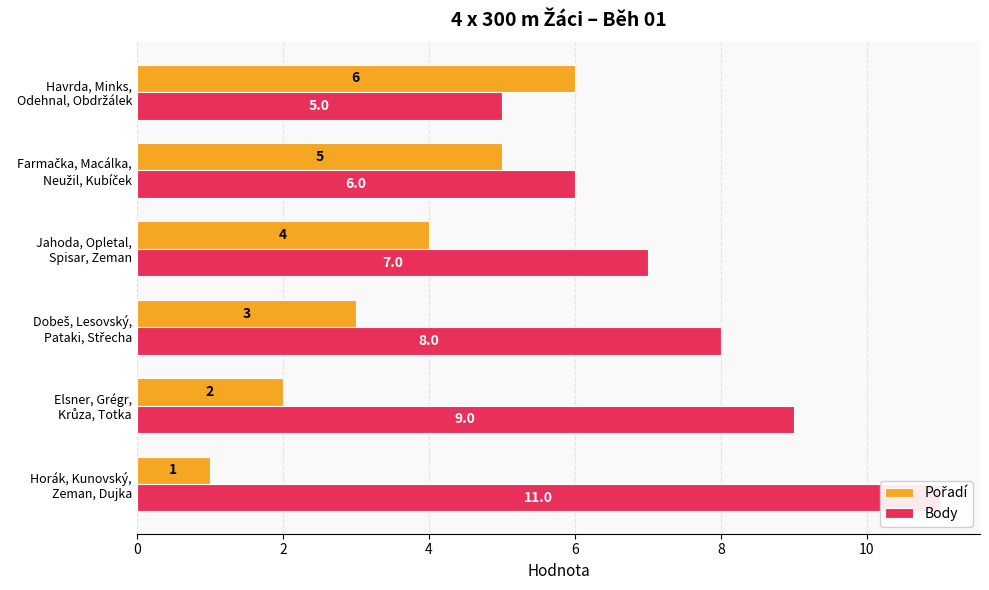

The Body series shows 9 at 2. True or false?

True